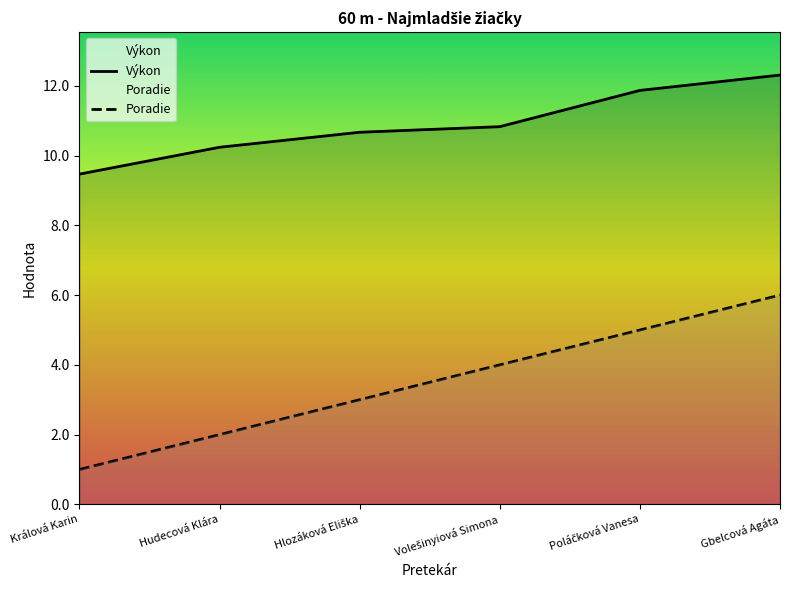

Rank the series at Králová Karin from highest to lowest value.

Výkon, Poradie